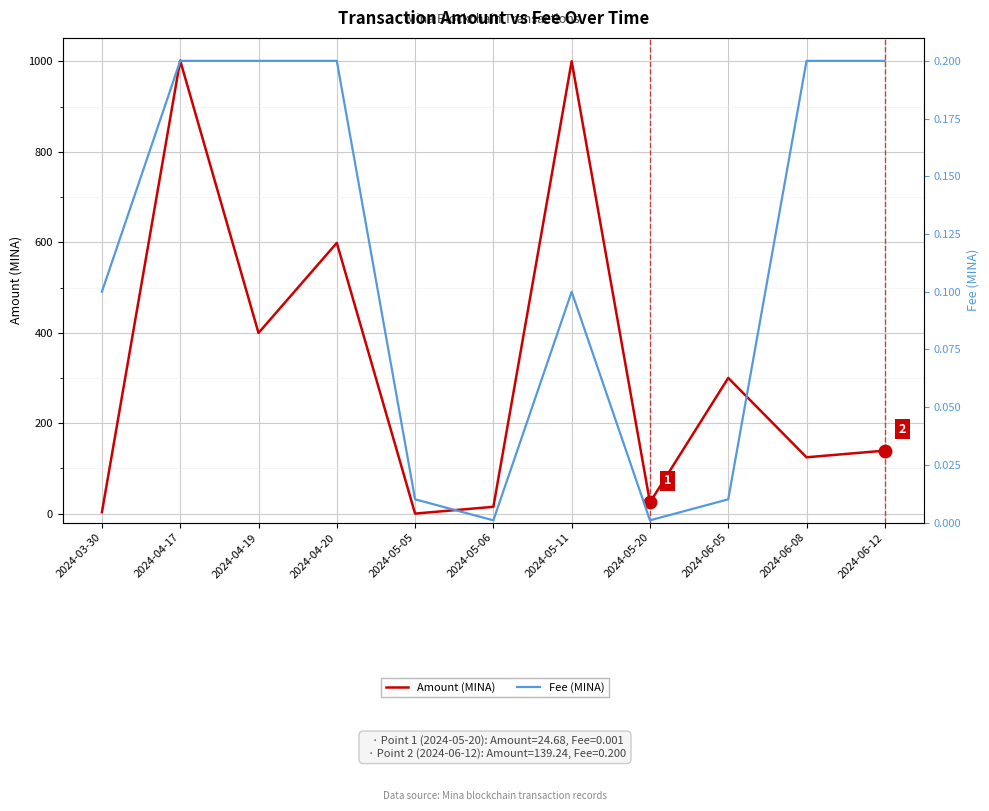

Is the value of Fee (MINA) at 2024-05-05 greater than the value of Amount (MINA) at 2024-04-19?

No